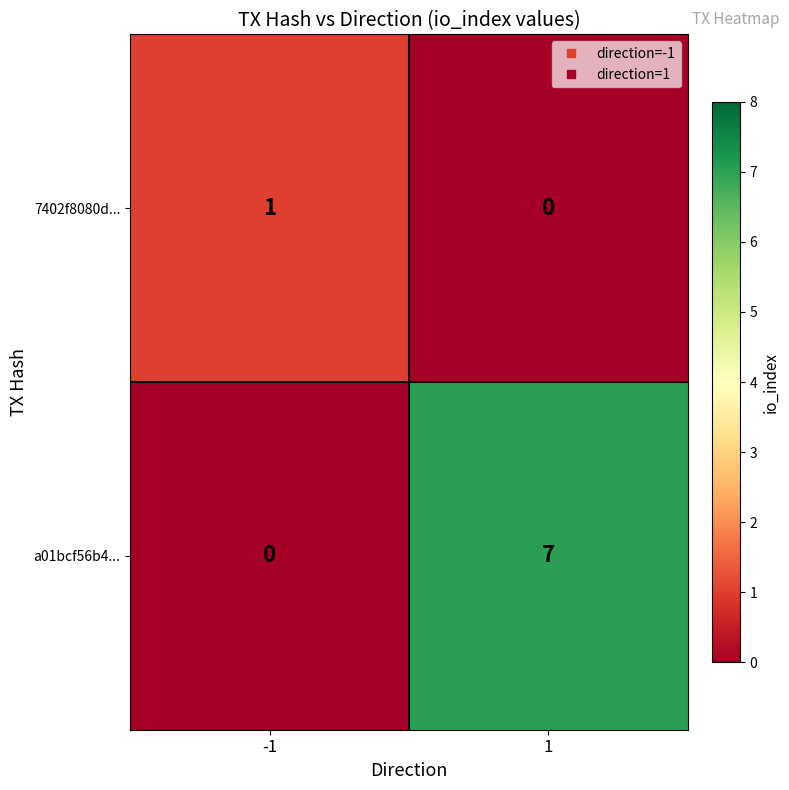

Count the number of data series in this chart.

2